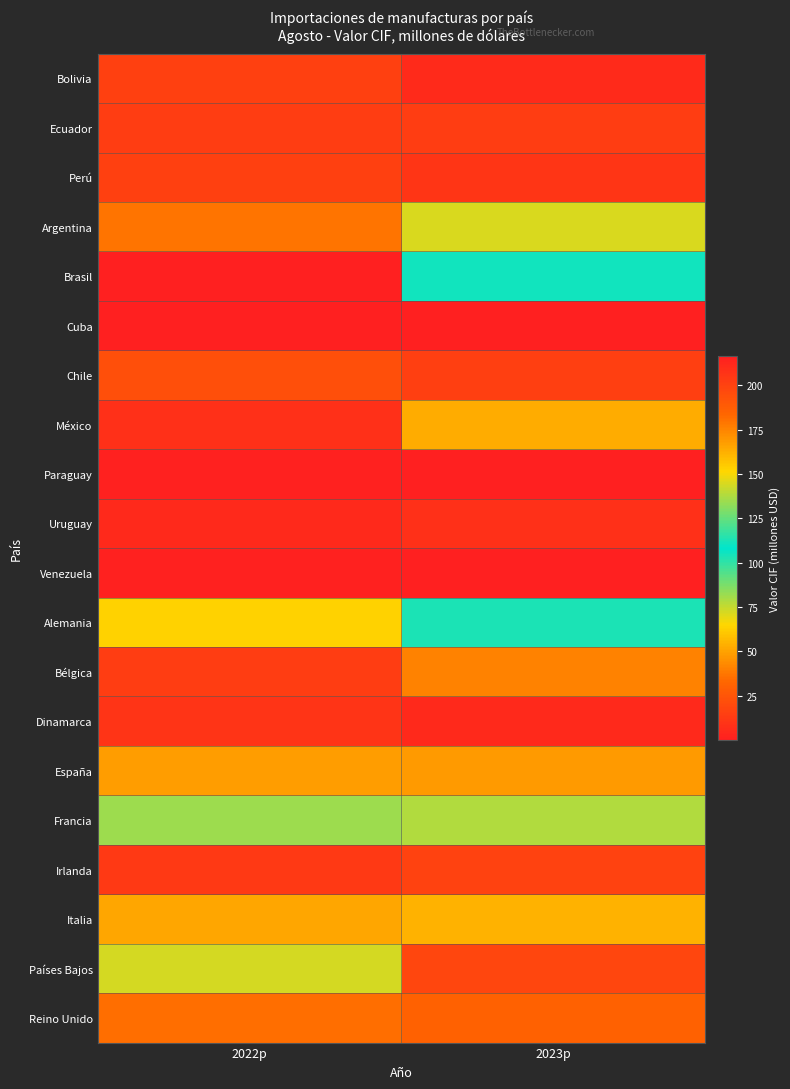

Reading left to right, what are all the values shown in this chart?

Bolivia: 2022p=16.0	2023p=5.5
Ecuador: 2022p=13.6	2023p=14.4
Perú: 2022p=16.0	2023p=10.9
Argentina: 2022p=36.9	2023p=71.5
Brasil: 2022p=216.5	2023p=111.4
Cuba: 2022p=0.3	2023p=0.0
Chile: 2022p=22.8	2023p=14.4
México: 2022p=208.8	2023p=163.8
Paraguay: 2022p=0.9	2023p=0.6
Uruguay: 2022p=5.0	2023p=8.4
Venezuela: 2022p=1.2	2023p=0.1
Alemania: 2022p=152.4	2023p=103.9
Bélgica: 2022p=14.0	2023p=41.4
Dinamarca: 2022p=9.9	2023p=4.6
España: 2022p=48.9	2023p=47.6
Francia: 2022p=82.0	2023p=78.0
Irlanda: 2022p=12.6	2023p=16.2
Italia: 2022p=51.0	2023p=54.4
Países Bajos: 2022p=72.0	2023p=17.9
Reino Unido: 2022p=35.5	2023p=30.9